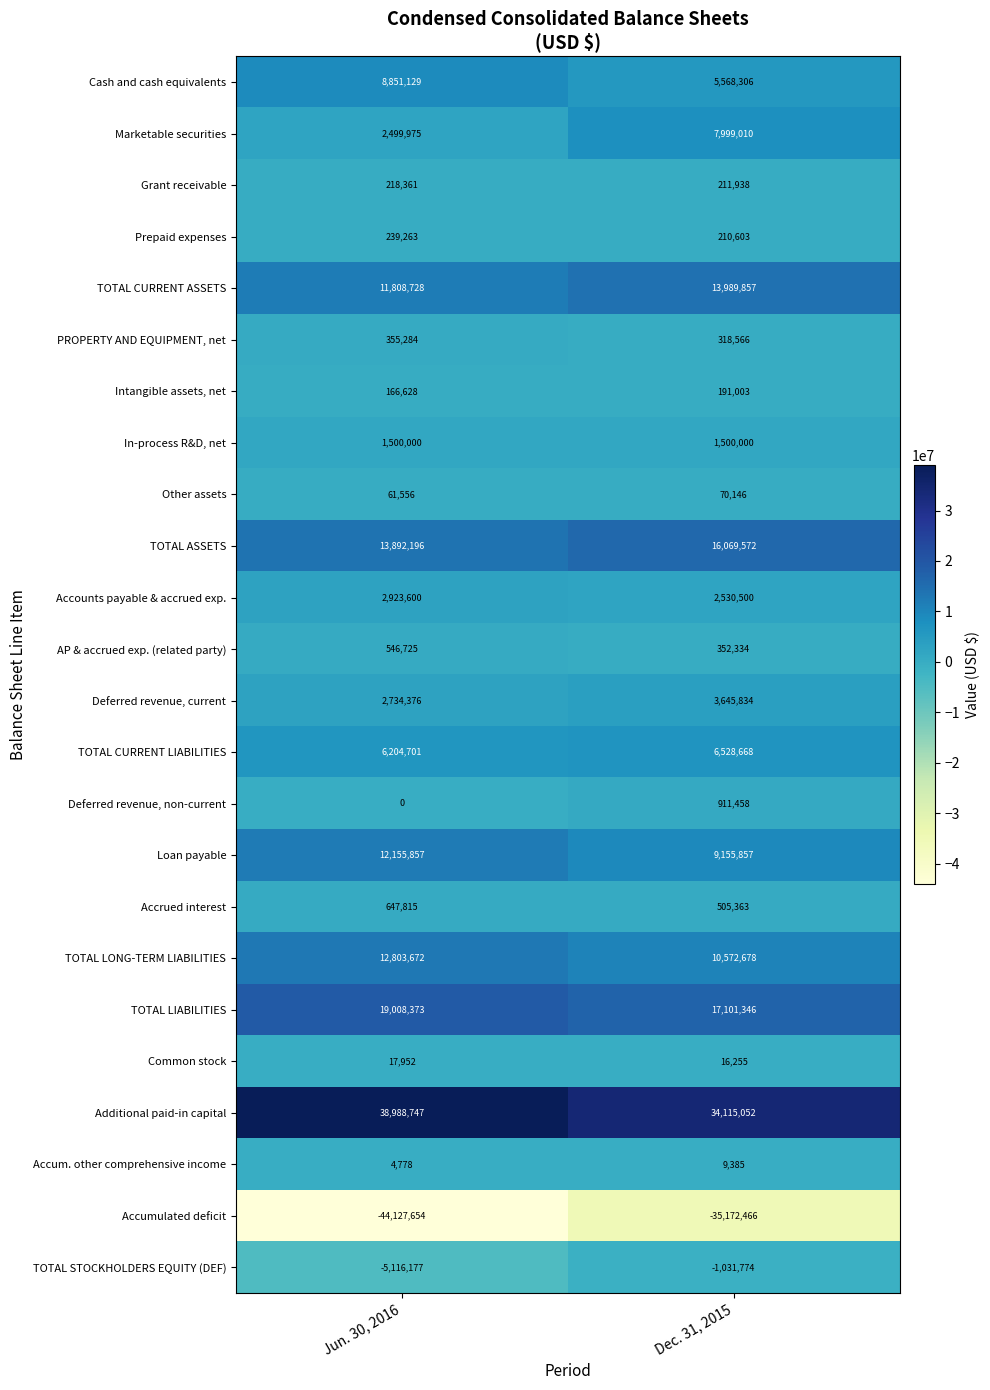

Which category has the lowest value in the TOTAL CURRENT ASSETS series?

Jun. 30, 2016